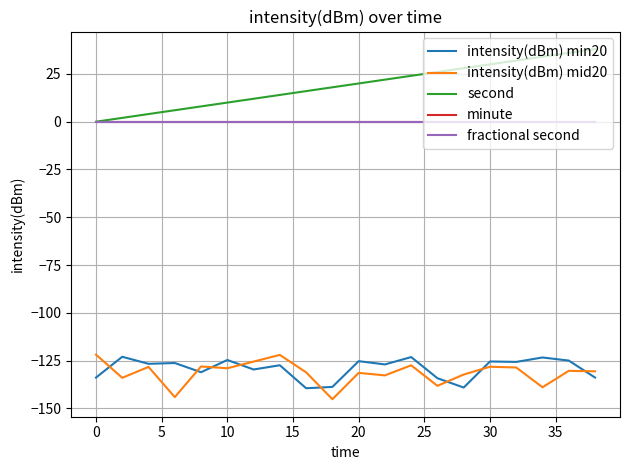

Does the chart display data point markers on the line(s)?

No